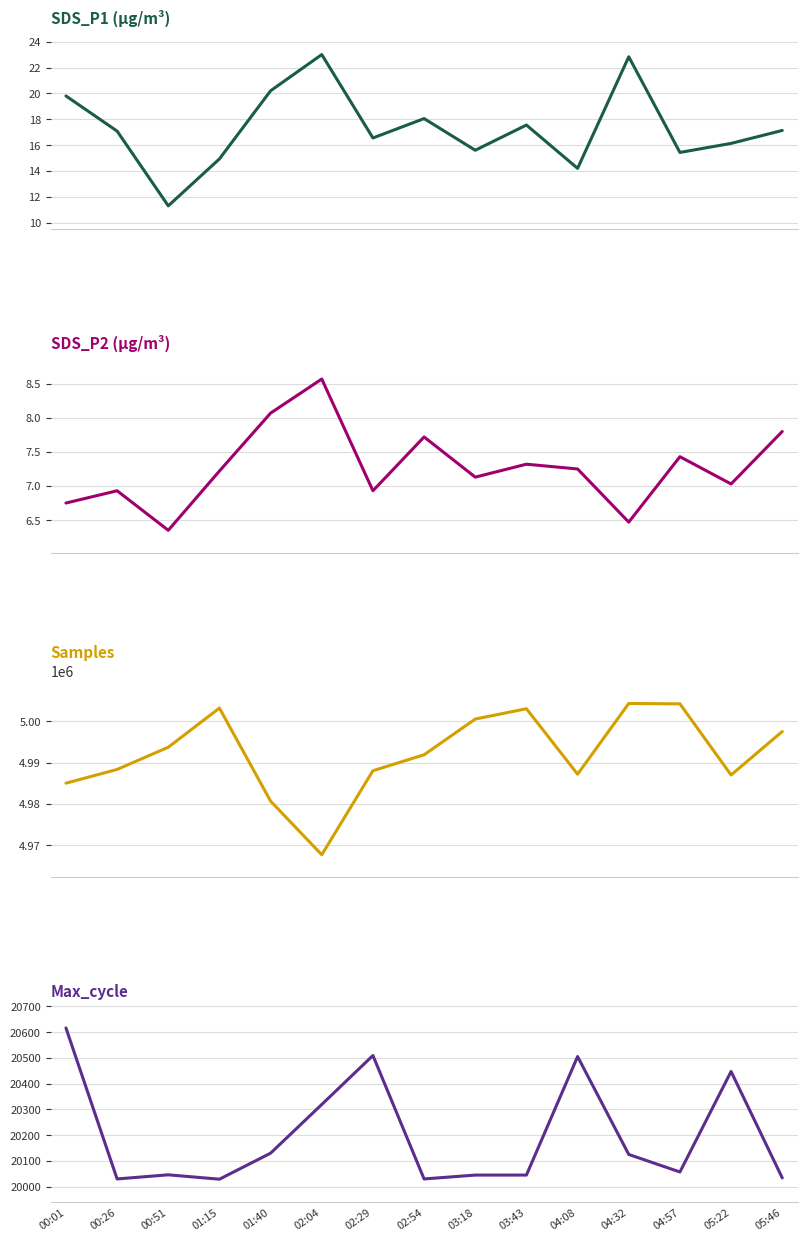

Which has a higher value, 00:51 or 03:18?

03:18